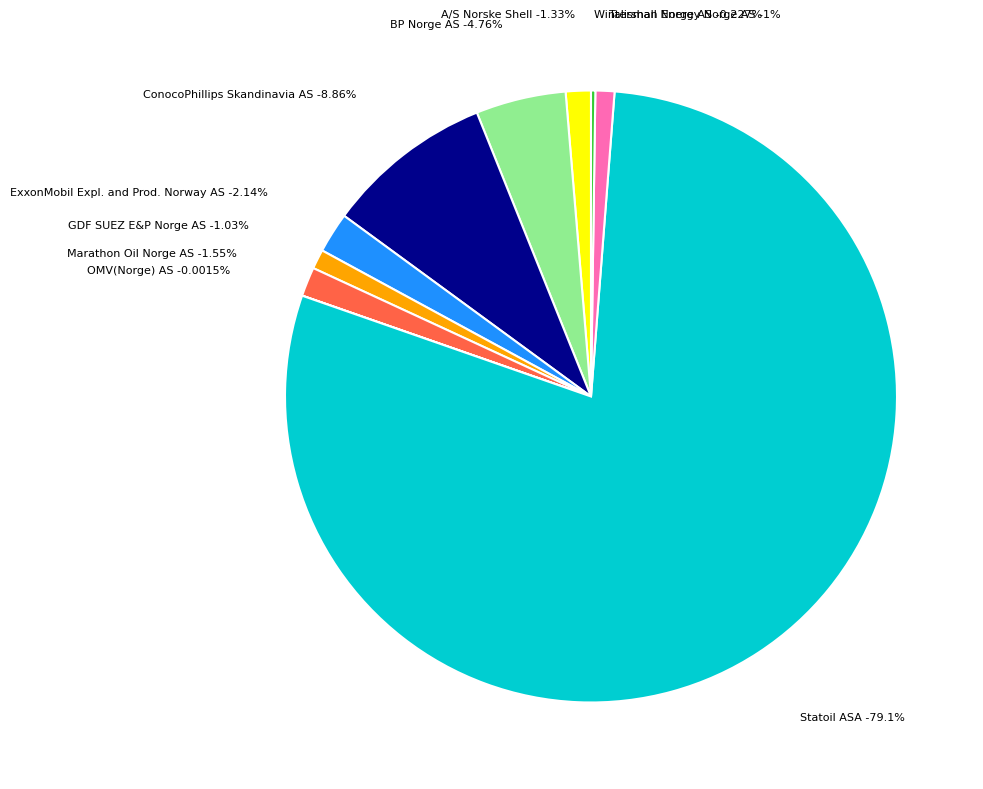

Is Statoil ASA the majority of the pie?

Yes